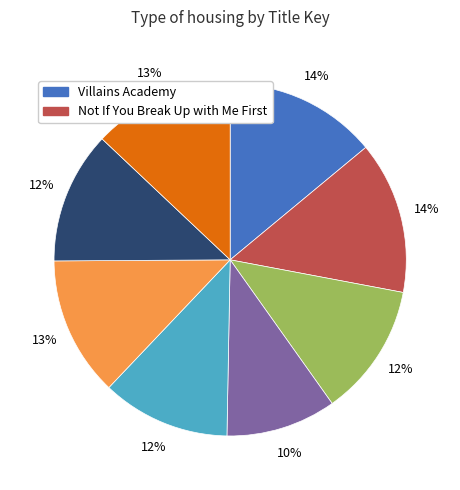

Is there a majority slice in this chart?

No